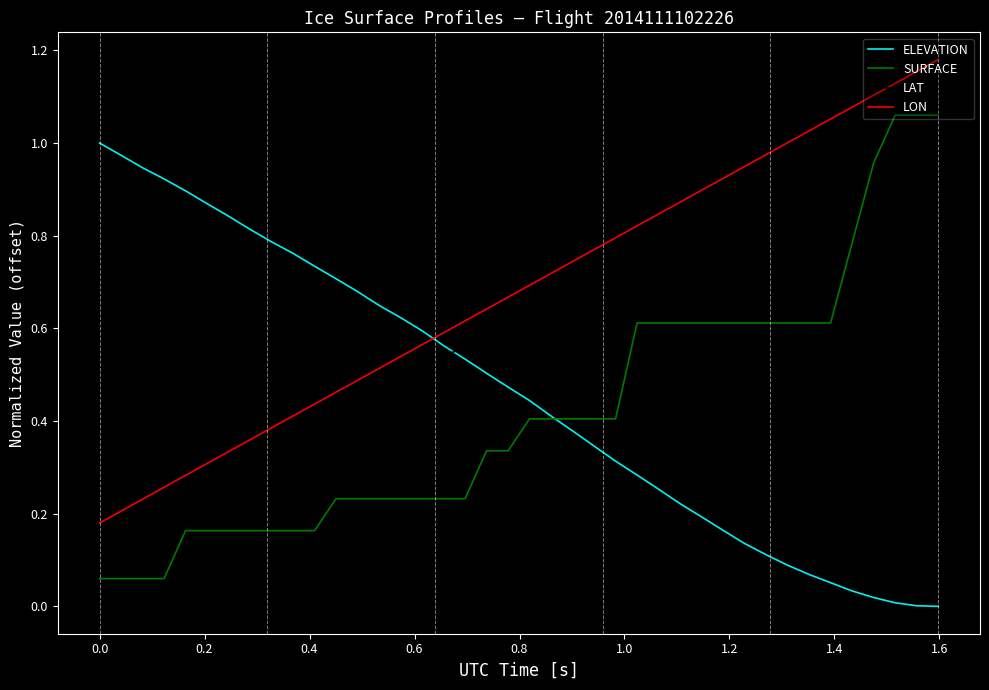

What are all the series names shown in the legend?

ELEVATION, SURFACE, LAT, LON